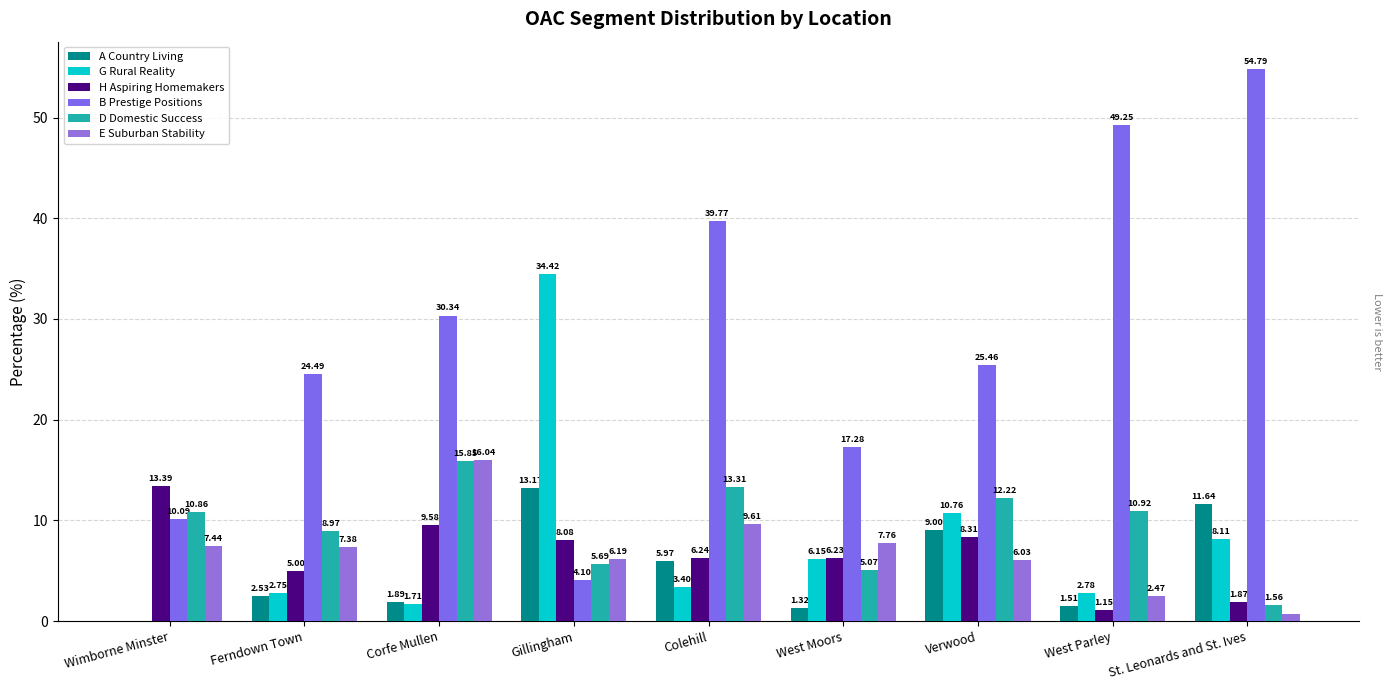

Which has a higher value, Gillingham or West Parley?

Gillingham